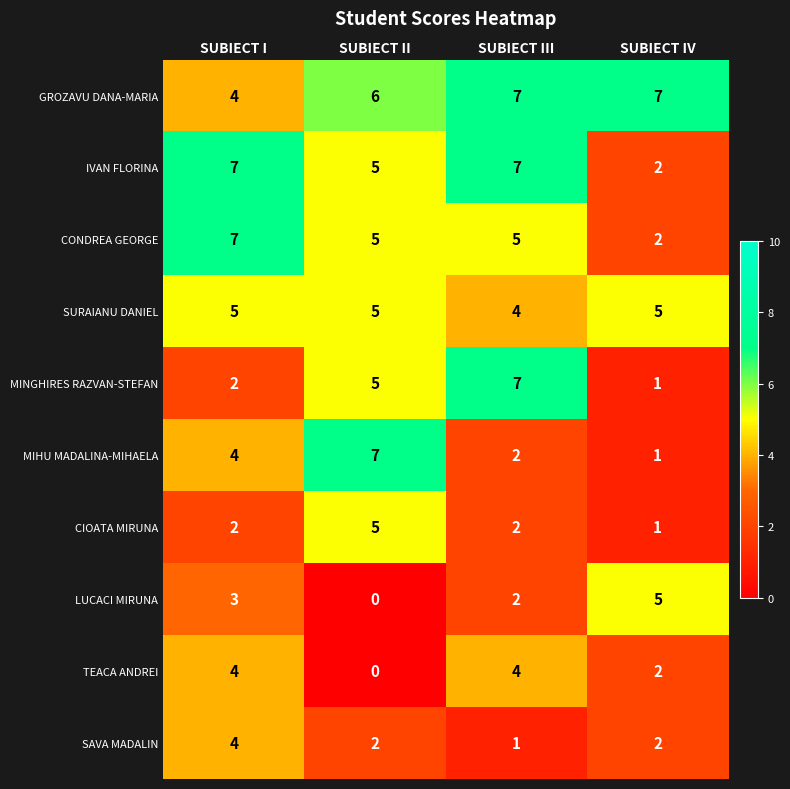

What is the sum of the MIHU MADALINA-MIHAELA values at SUBIECT I and SUBIECT II?

11